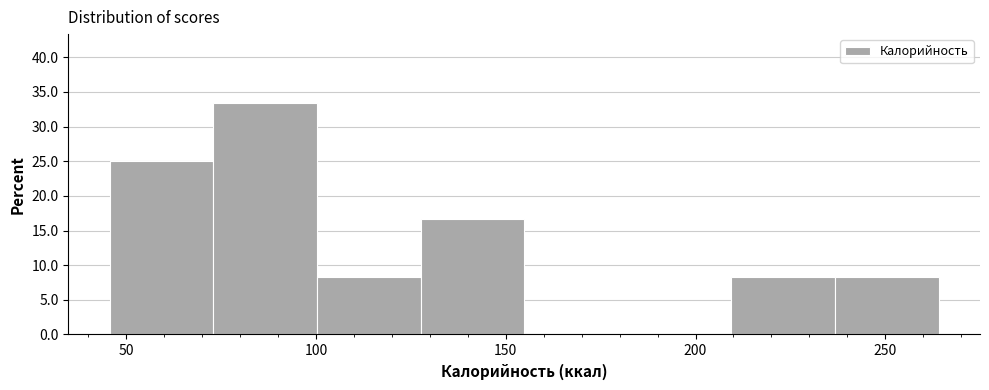

Reading left to right, list every bar in this chart as the range it spans on the x-axis followed by its height. Neither the bar edges nor the heights are printed on the chart, so give them approximately, as read against the axes.

45 to 75: 25.0
75 to 100: 33.5
100 to 130: 8.5
130 to 155: 16.5
155 to 180: 0
180 to 210: 0
210 to 235: 8.5
235 to 265: 8.5